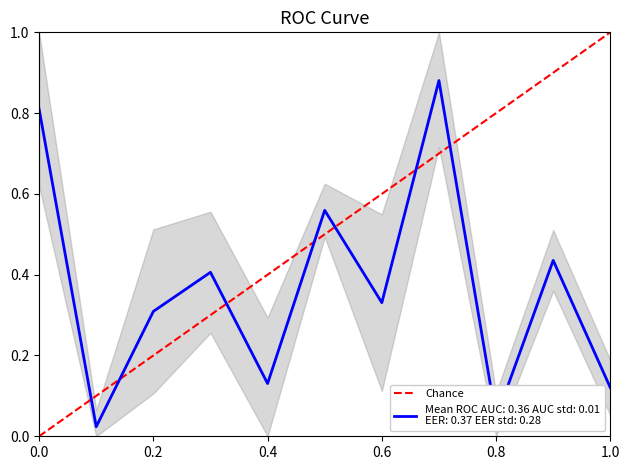

How many values are between 0 and 1?

2